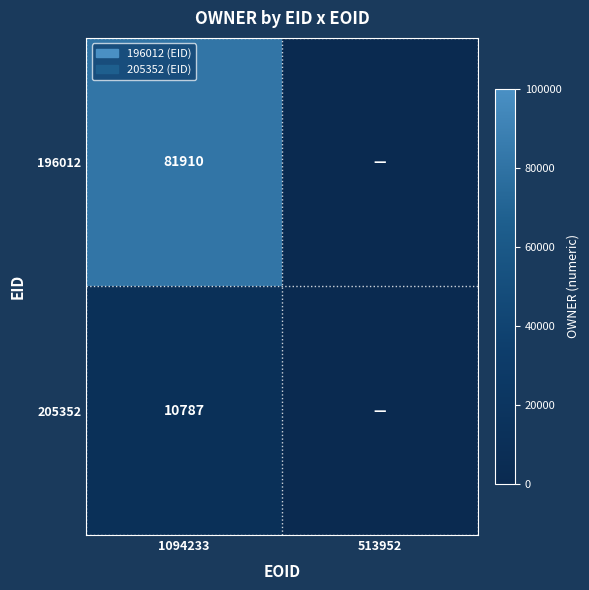

At which category is the sum across all series the highest?

1094233